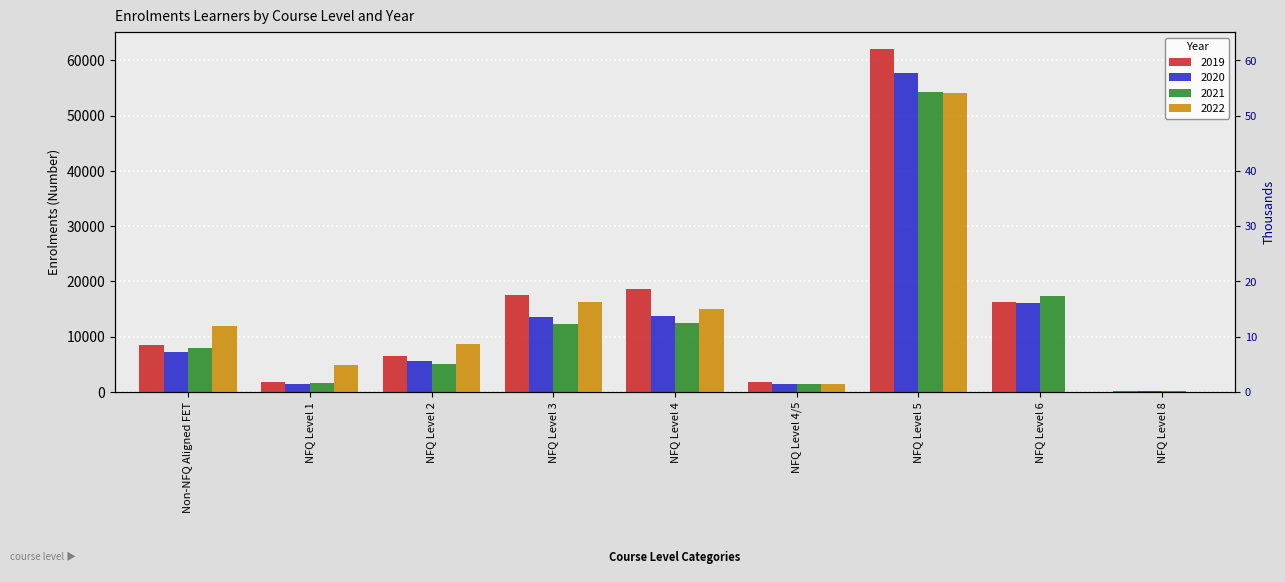

How many data points in 2020 are above 7276?

4